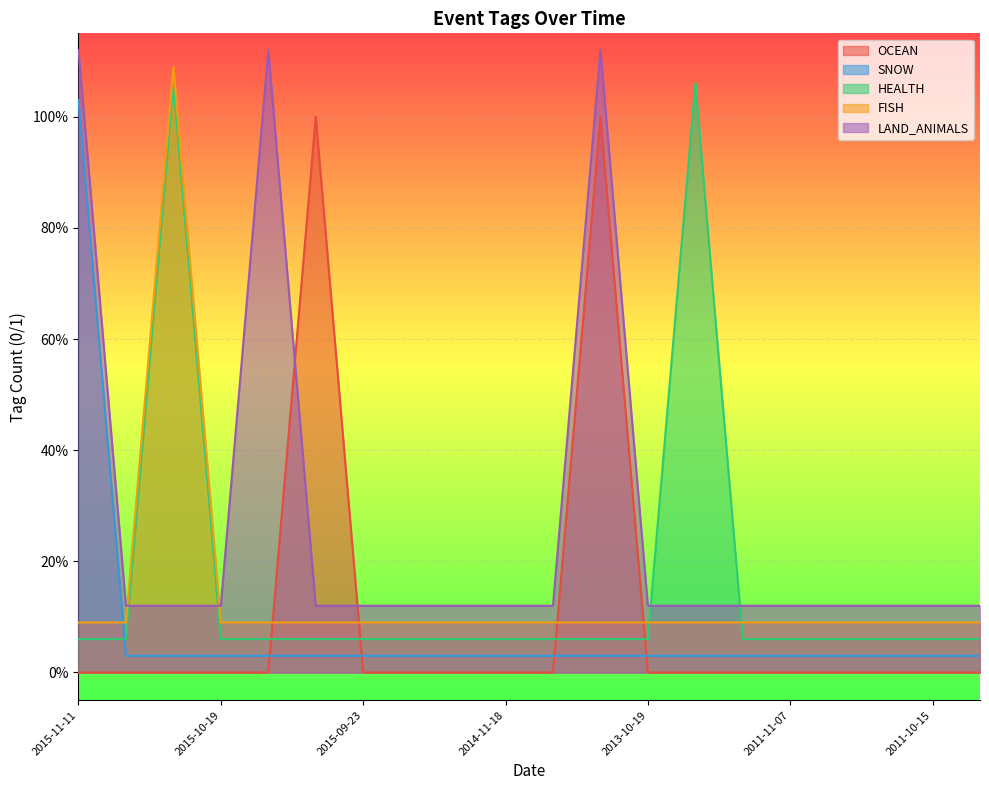

Between which two adjacent categories do FISH and LAND_ANIMALS first intersect?

2015-11-09 and 2015-11-03